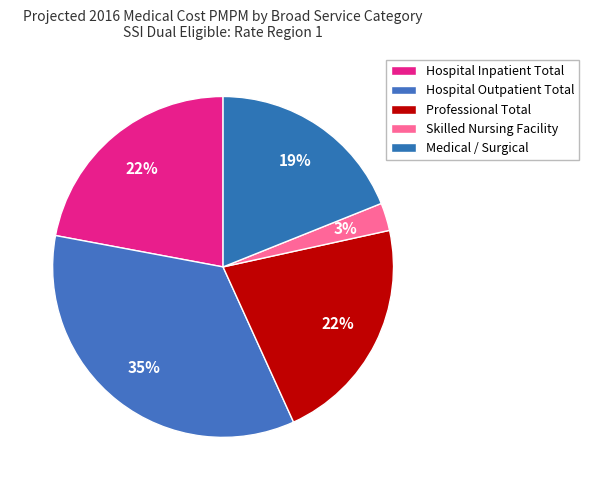

How many segments does this pie chart have?

5